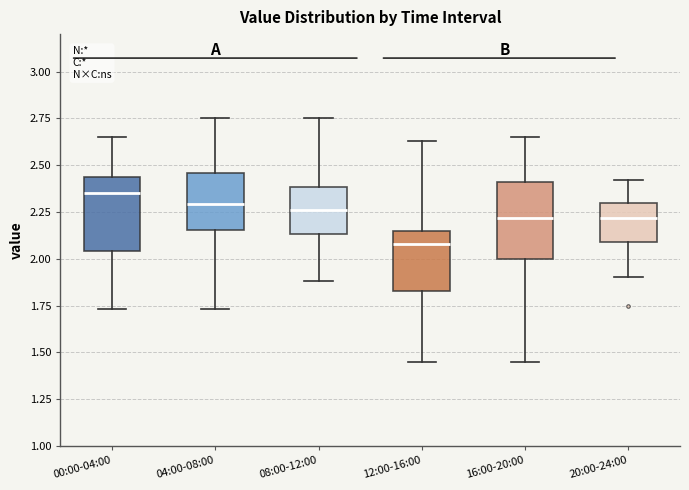

Reading left to right, read every box against the y-axis: the position of its median line, the range the box covers, and the ends of its whiskers. The values are not printed on the chart, so give them approximately, as read against the axis.

00:00-04:00: median 2.35, box 2.05 to 2.45, whiskers 1.75 to 2.65
04:00-08:00: median 2.30, box 2.15 to 2.45, whiskers 1.75 to 2.75
08:00-12:00: median 2.25, box 2.15 to 2.40, whiskers 1.90 to 2.75
12:00-16:00: median 2.10, box 1.85 to 2.15, whiskers 1.45 to 2.65
16:00-20:00: median 2.20, box 2.00 to 2.40, whiskers 1.45 to 2.65
20:00-24:00: median 2.20, box 2.10 to 2.30, whiskers 1.90 to 2.40